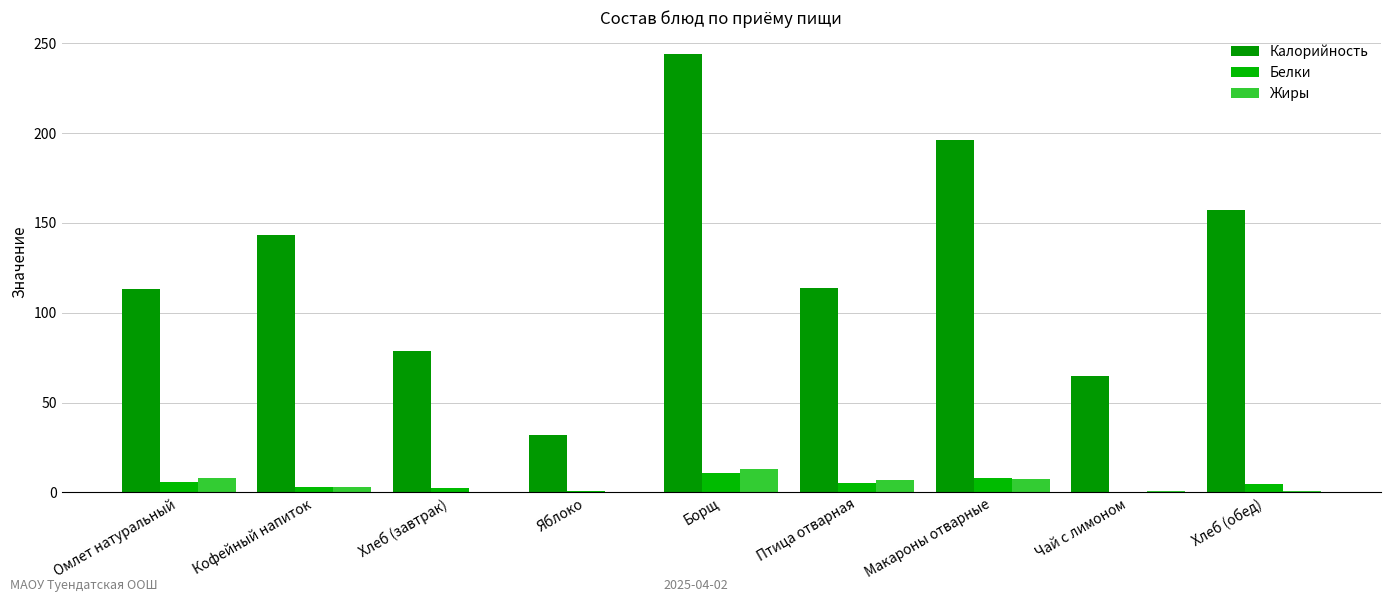

Is it true that Жиры equals 12.5 at Омлет натуральный?

False